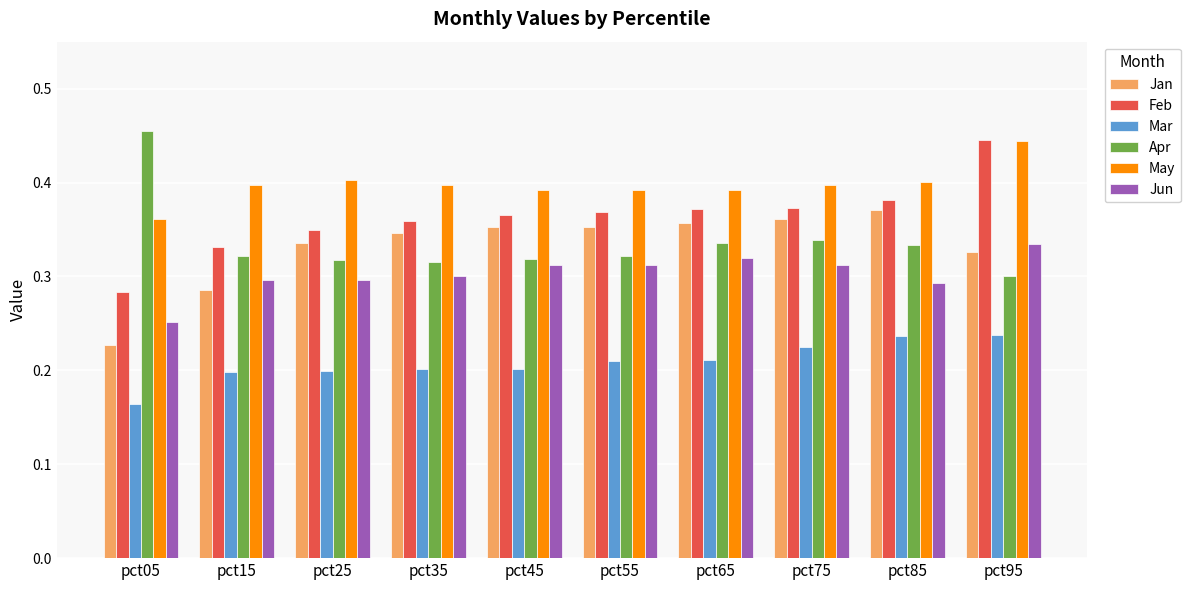

Rank the series at pct25 from highest to lowest value.

May, Feb, Jan, Apr, Jun, Mar